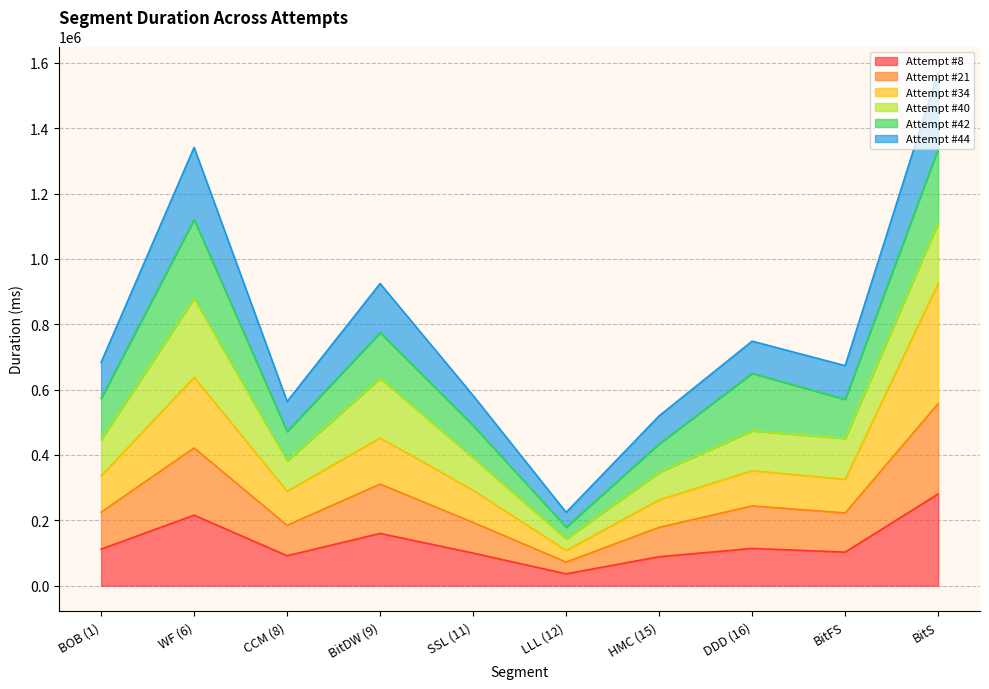

Where does the Attempt #21 series first go above 224966?

WF (6)